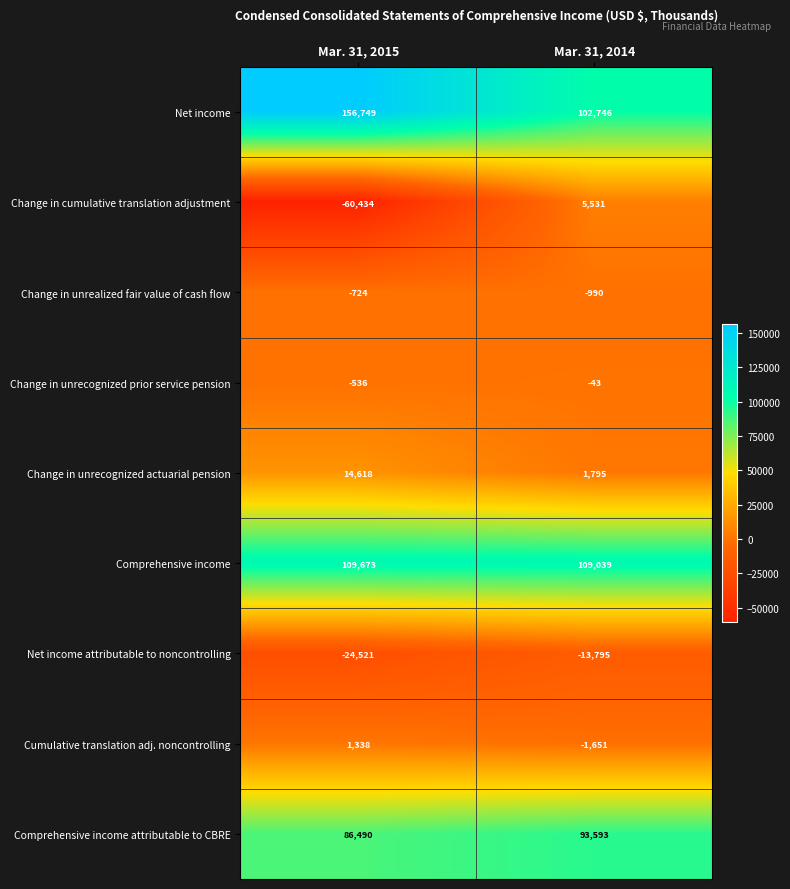

How many distinct data groups are displayed?

9